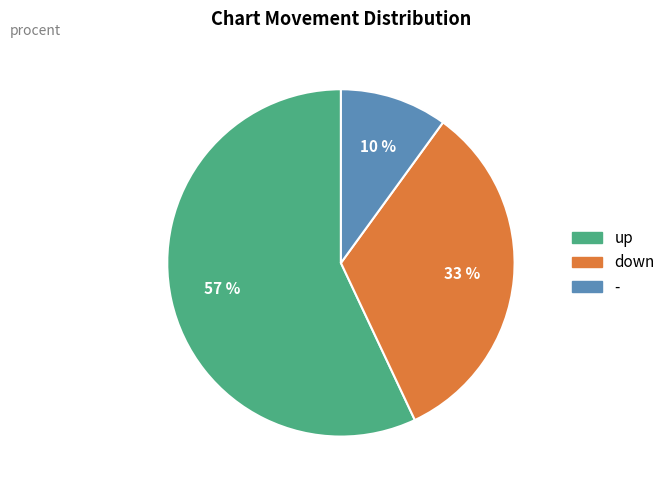

The up slice represents 67% of the pie. True or false?

False